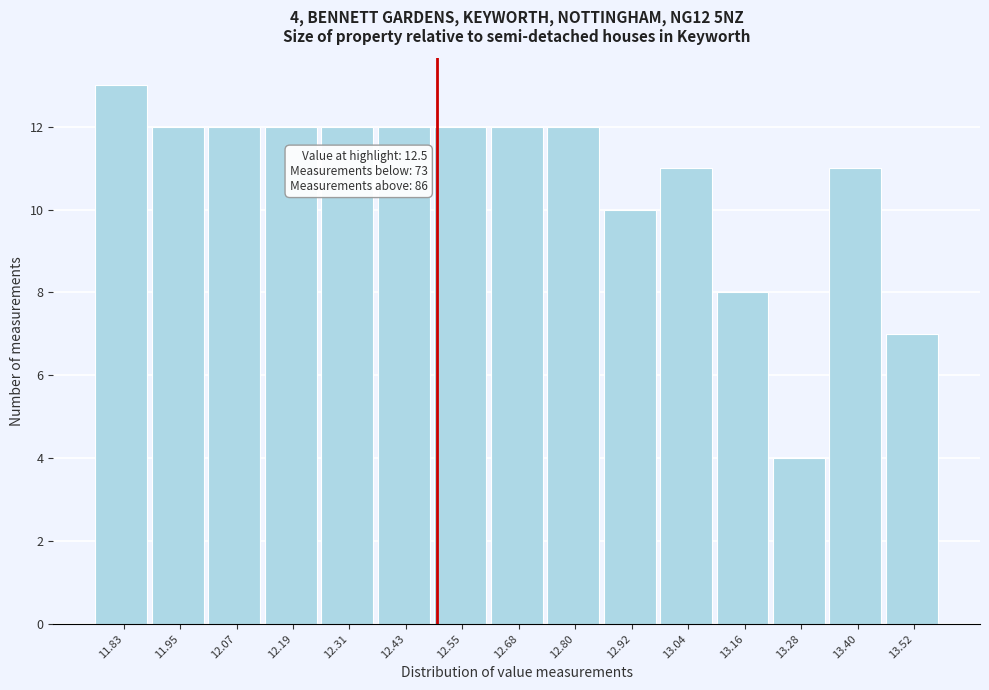

Over which range of the x-axis is the bar tallest?

11.78 to 11.90